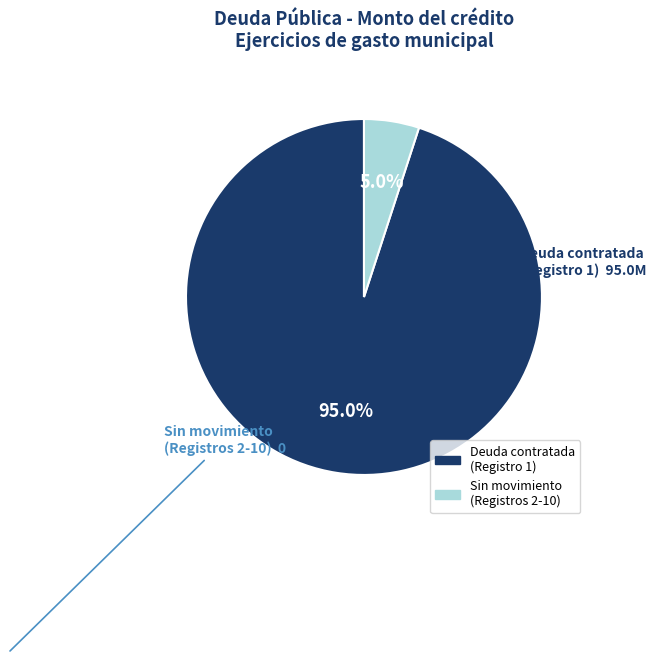

Rank the categories by value from highest to lowest.

Deuda contratada (Registro 1), Sin movimiento (Registros 2-10)